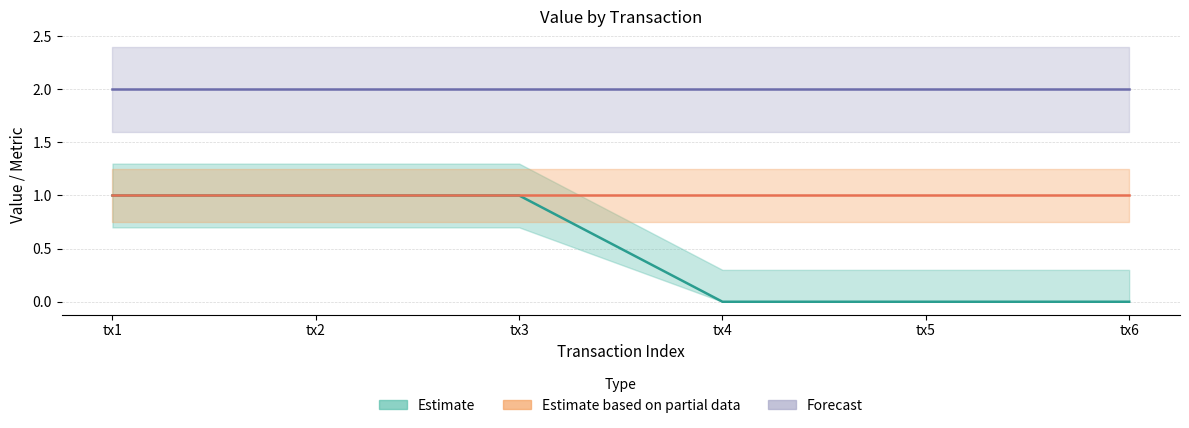

What is the spread (max minus min) of values at tx5?

2